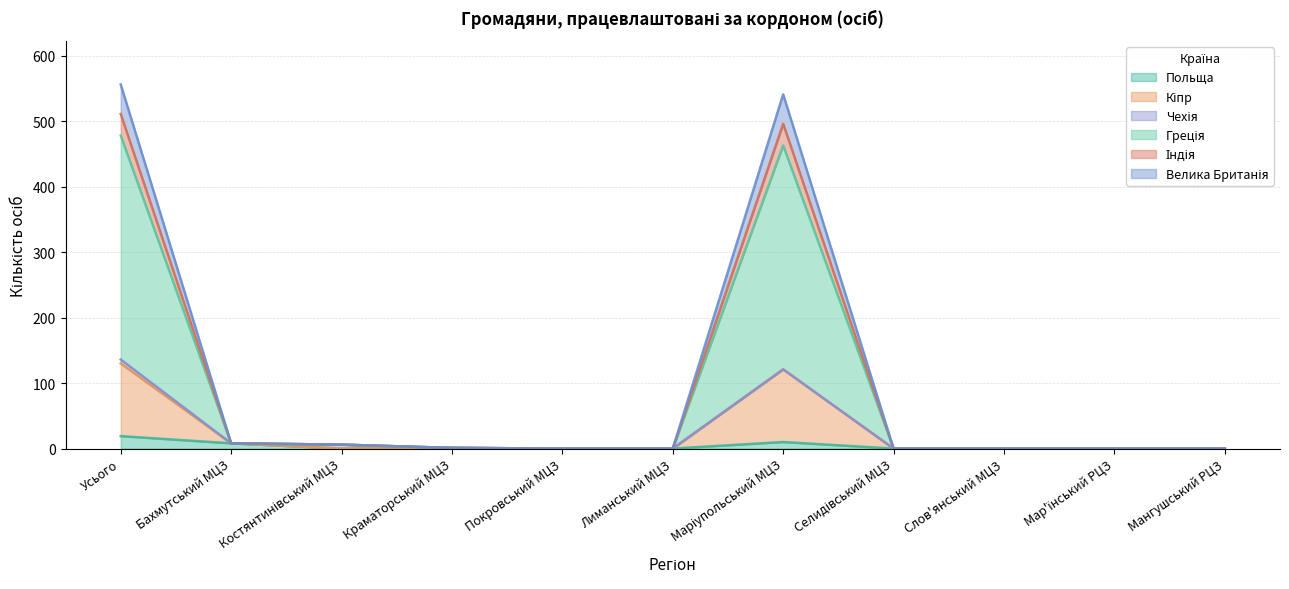

Does the chart have visible grid lines?

Yes